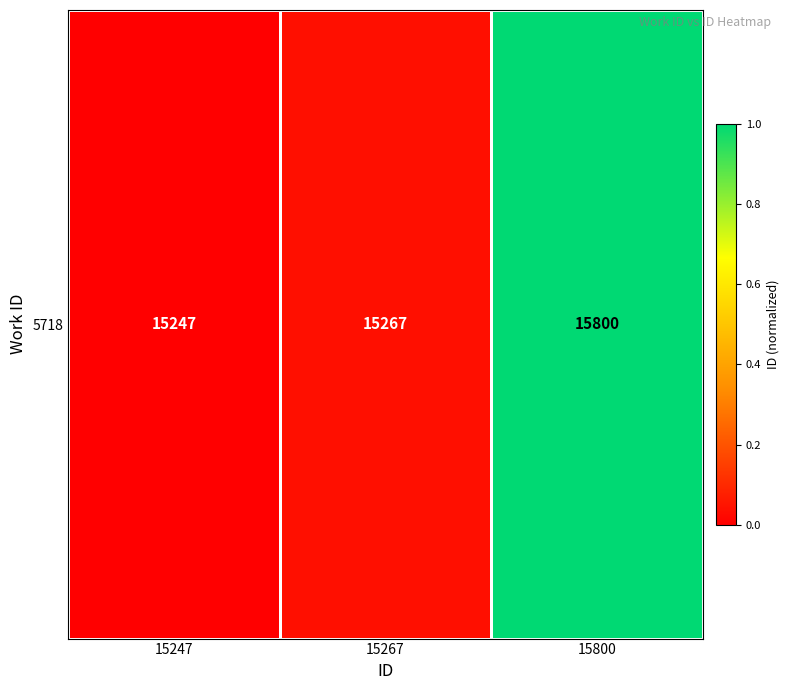

What is the difference between the maximum and minimum values?

1.0